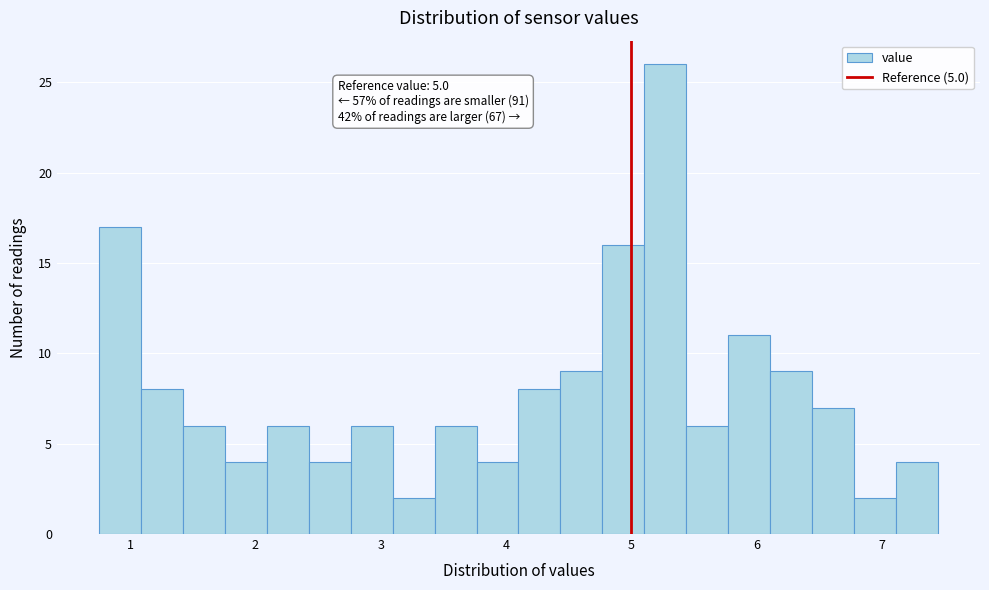

Read against the x-axis, roughly where is the centre of the tallest bar?

5.3